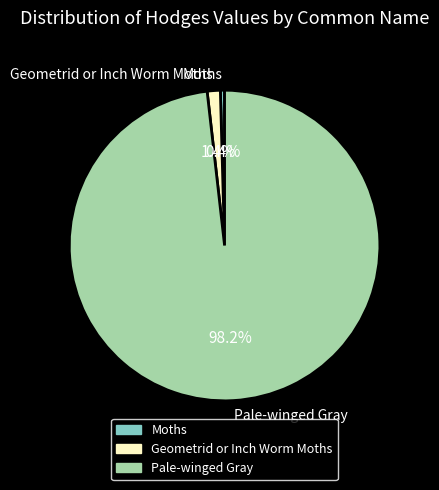

To the nearest percent, what portion does Geometrid or Inch Worm Moths represent?

1%